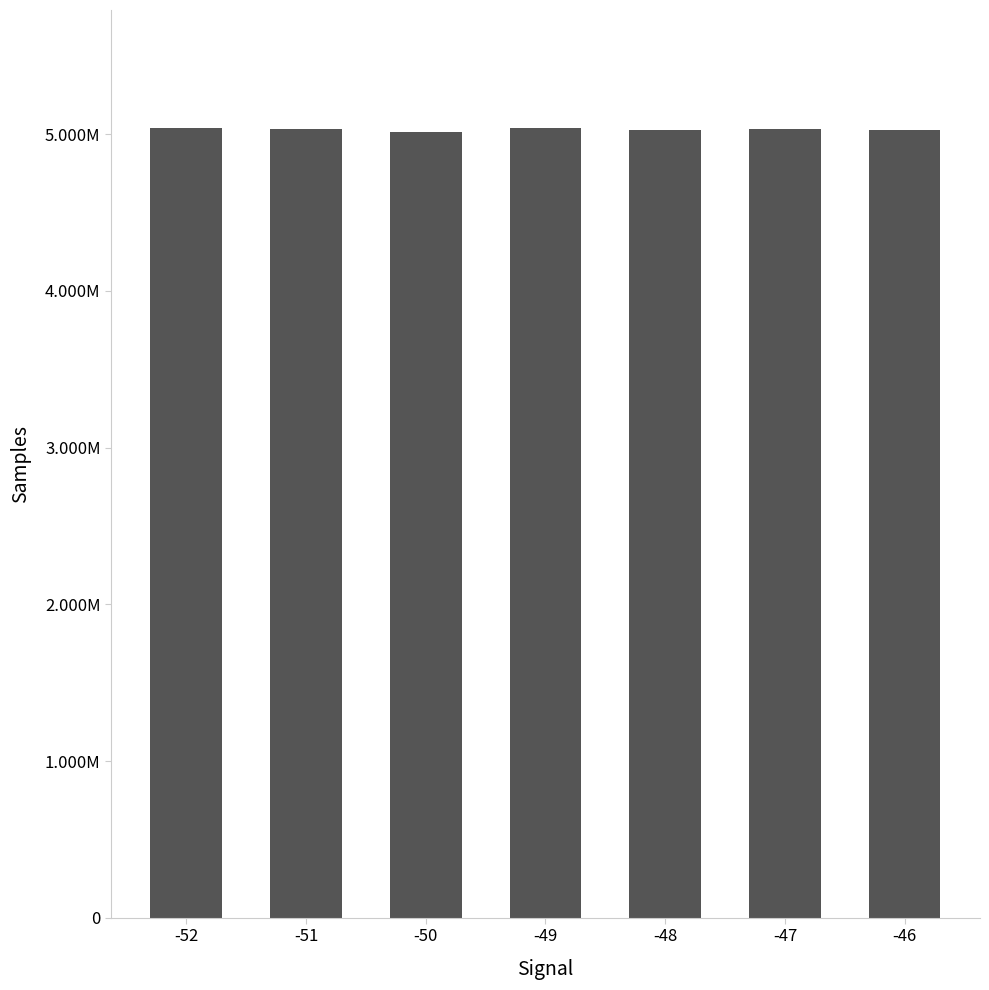

Reading left to right, list all the values displayed in this chart.

5036856	5032162	5017655	5037481	5024534	5031198	5025973